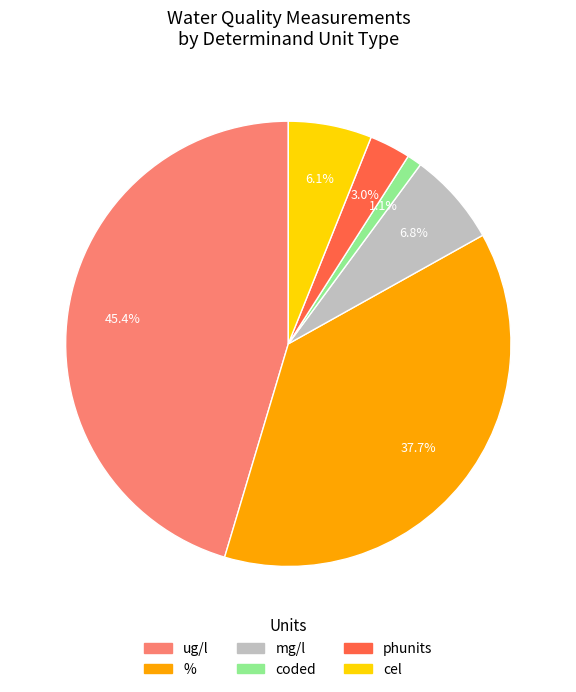

How many slices are in this pie chart?

6